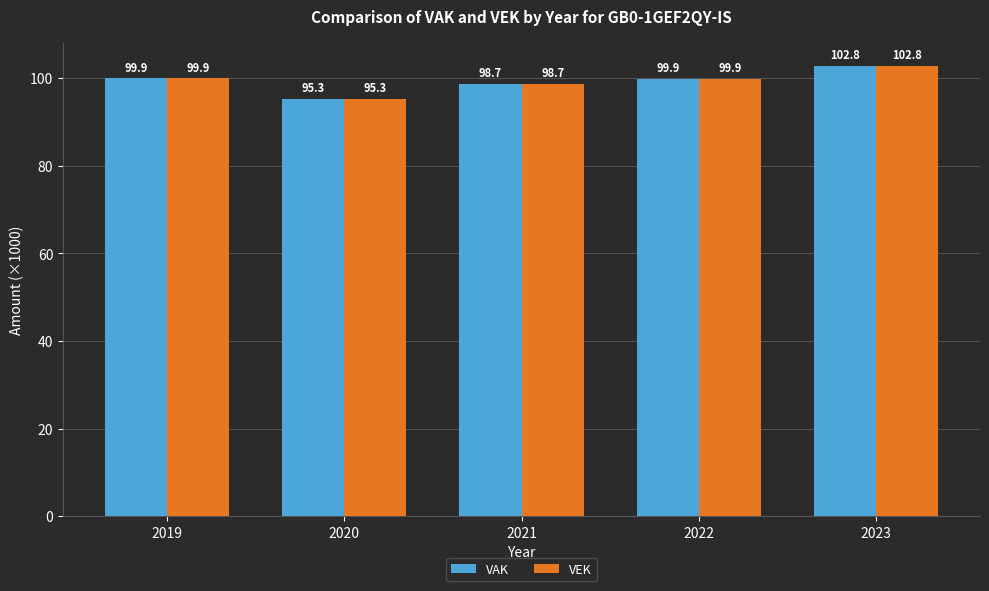

Which category has the highest value across all series?

2023